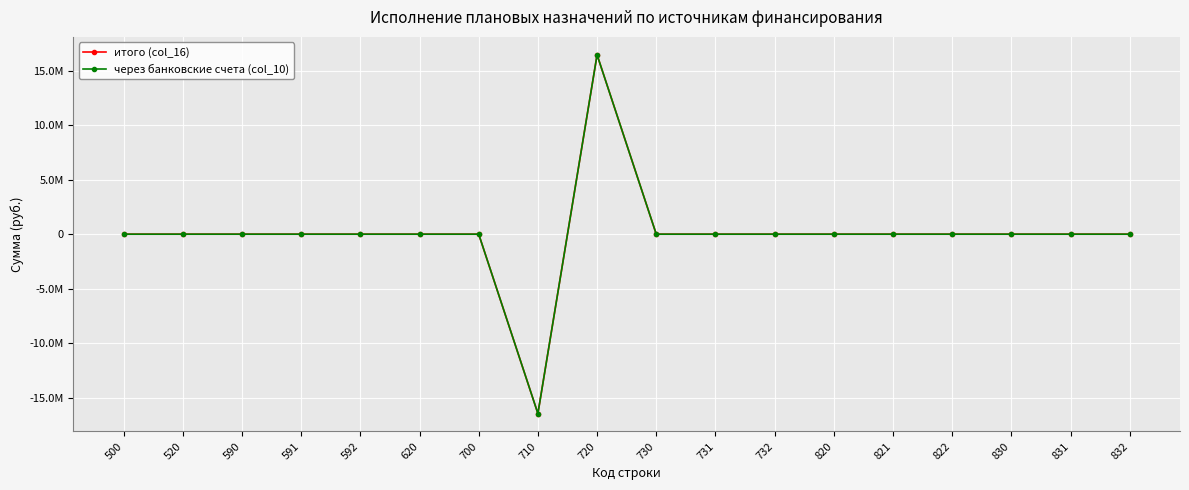

Is this an area chart (filled region under the line)?

No